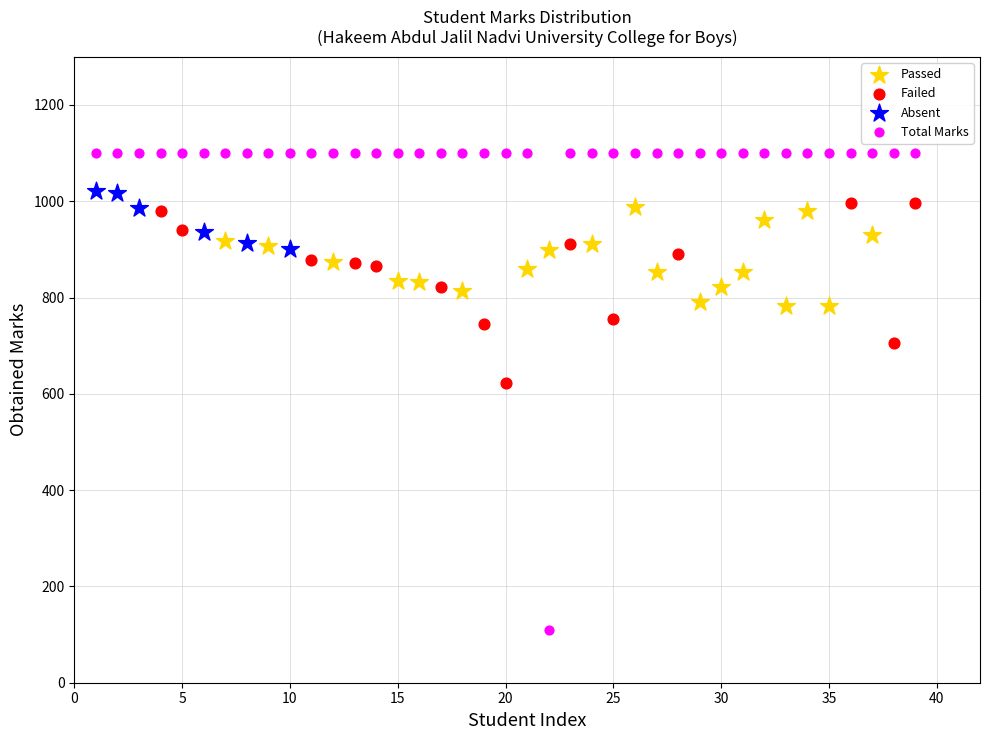

Which series has the widest spread of Y values?

Total Marks